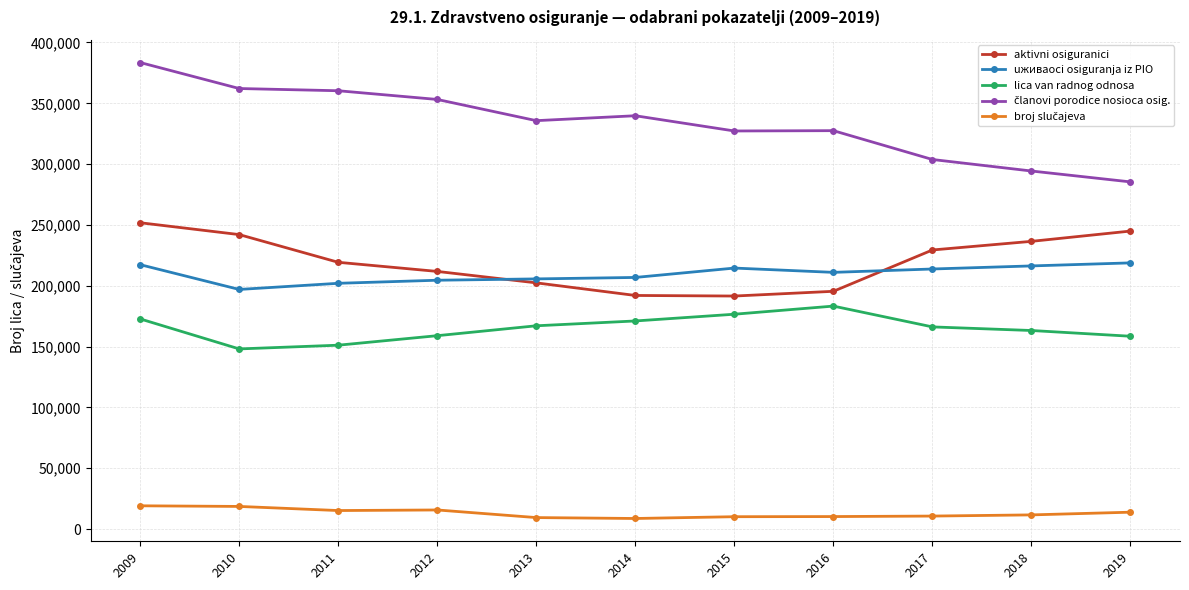

What is the value of the lica van radnog odnosa point at the 6th from the left?

171096